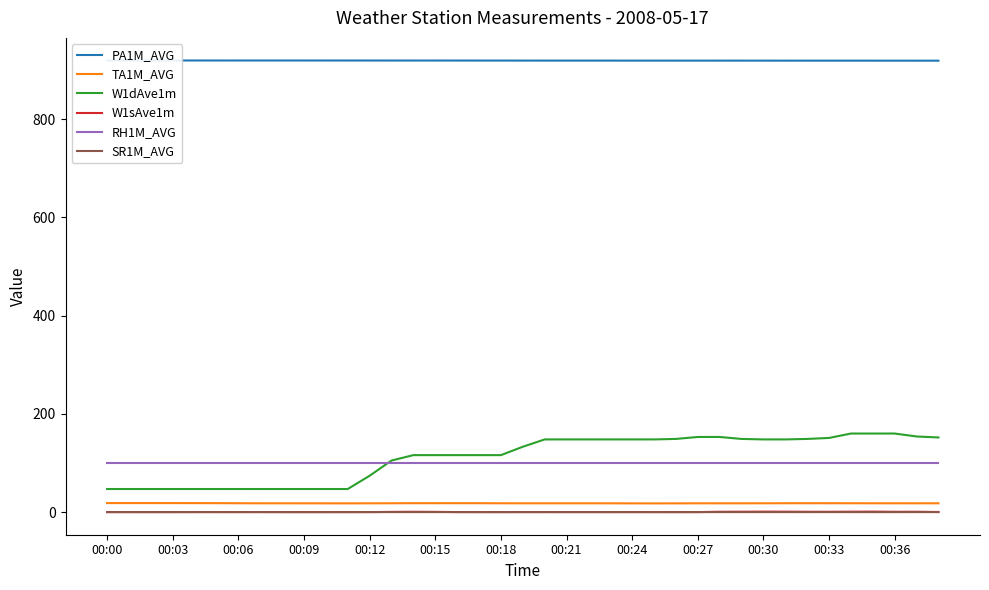

True or false: W1dAve1m and W1sAve1m intersect in this chart.

False